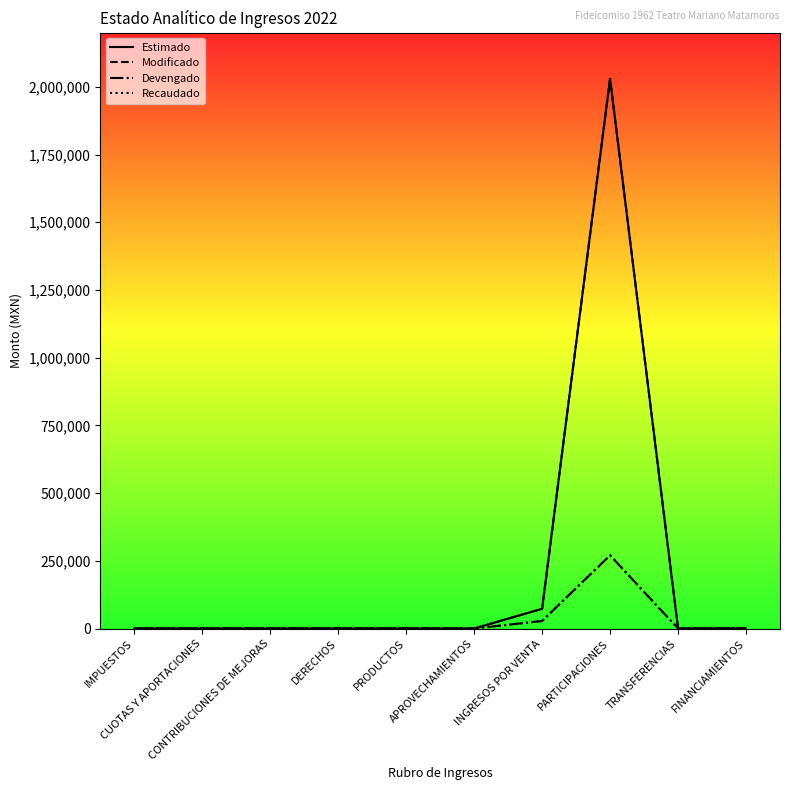

Does the chart display data point markers on the line(s)?

No